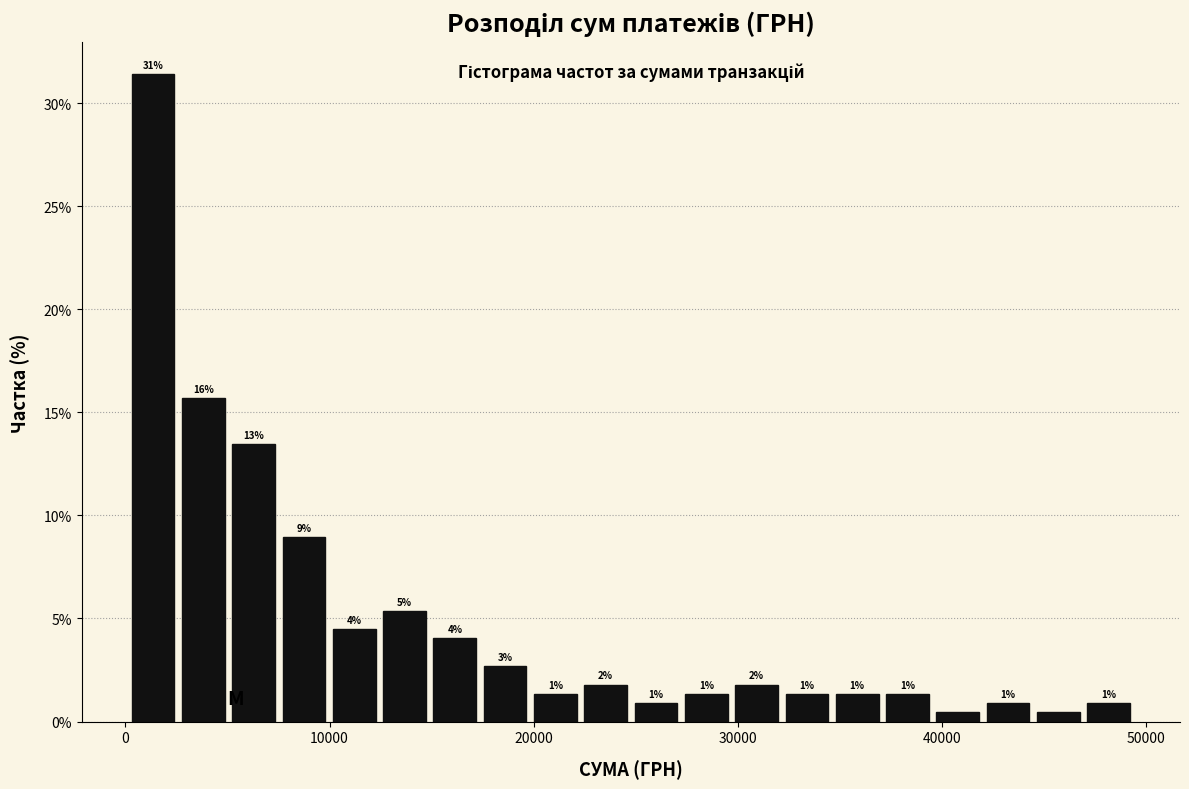

Read against the x-axis, roughly where is the centre of the tallest bar?

1000